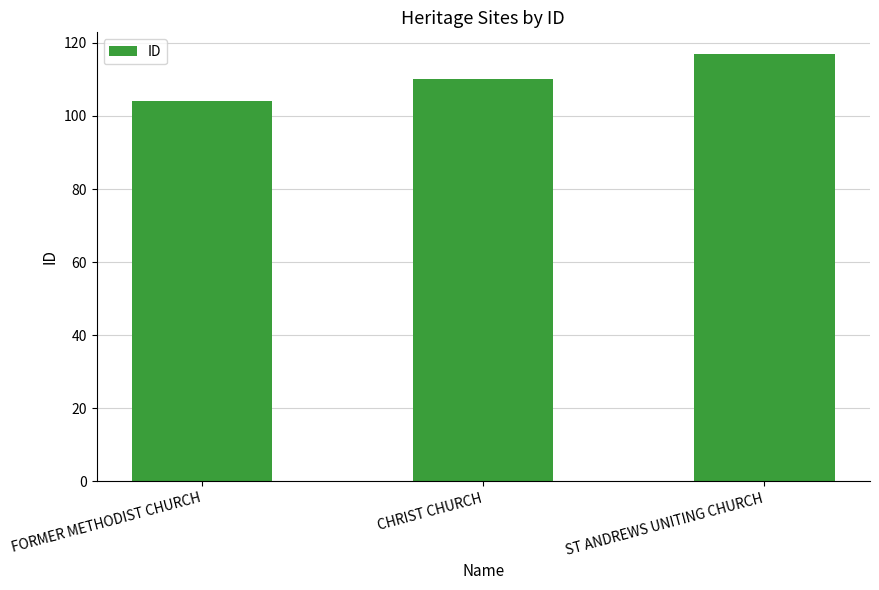

What is the maximum value shown in the chart?

117